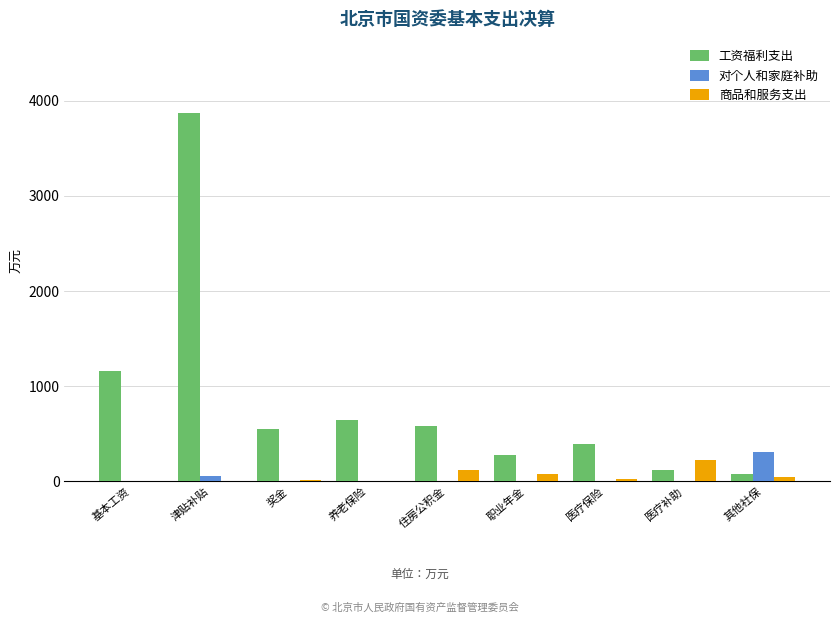

The 对个人和家庭补助 series shows 0.0 at 医疗保险. True or false?

True